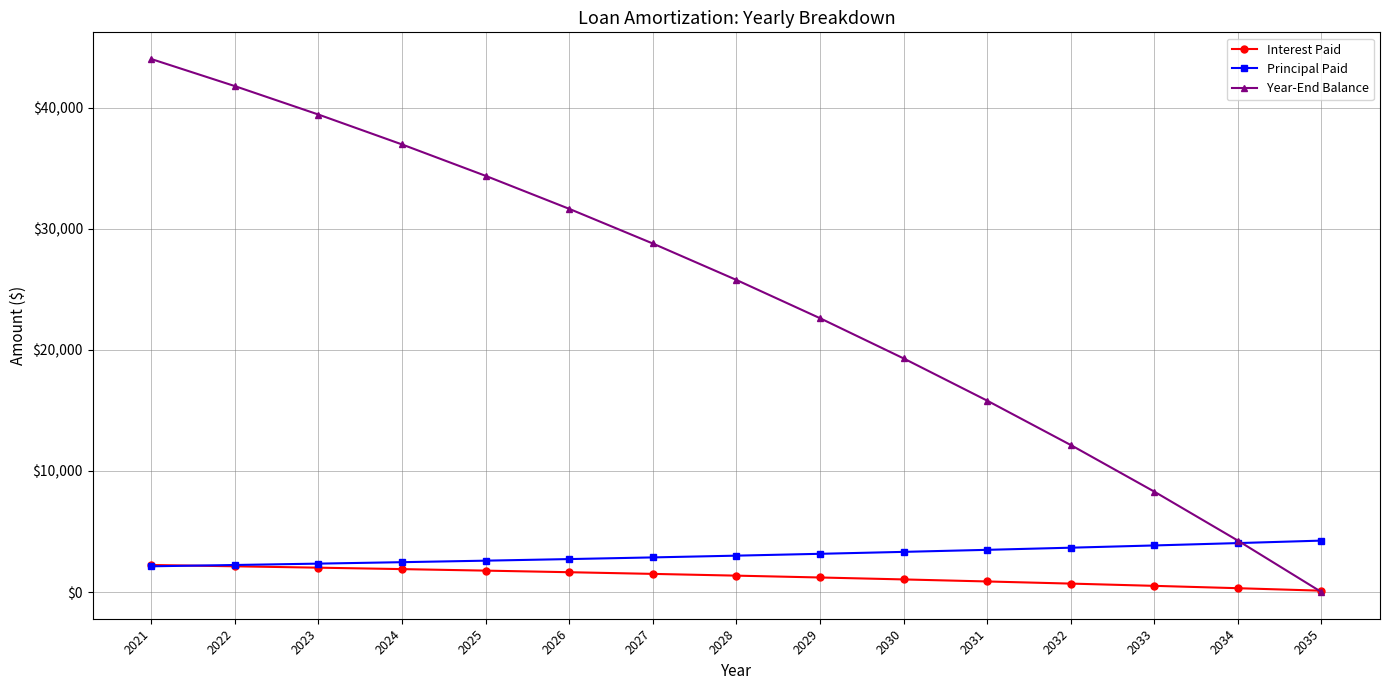

At which category is the sum across all series the highest?

2021